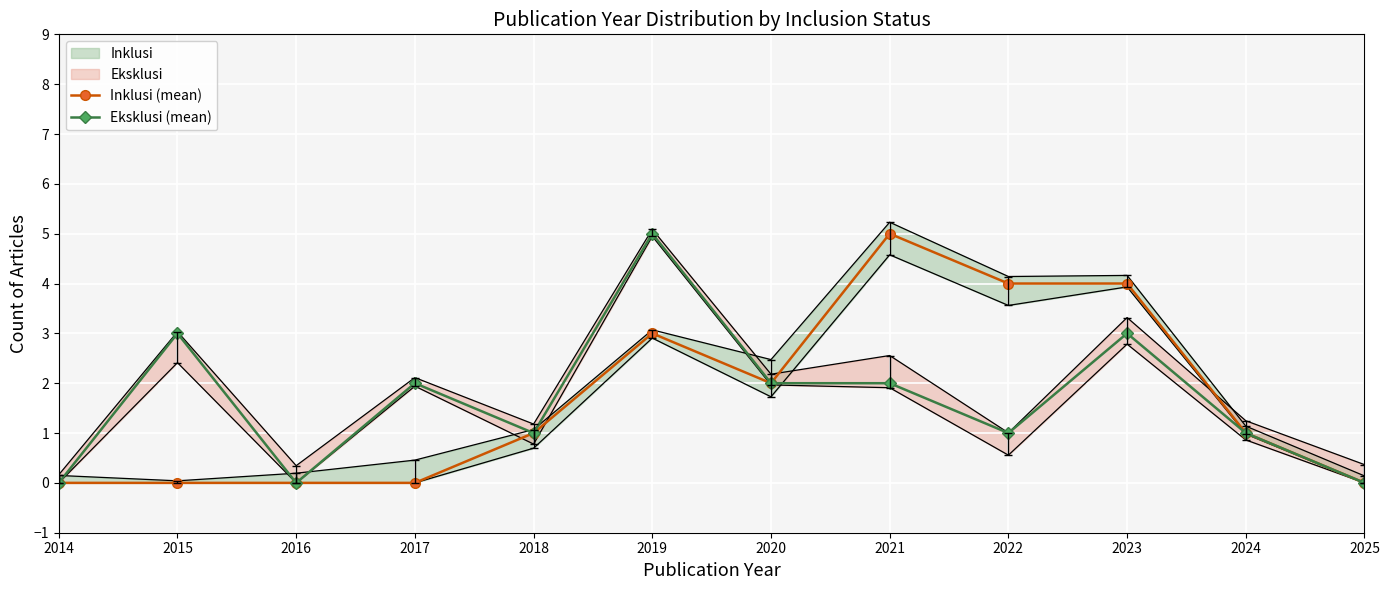

How many data points does each series have?

12